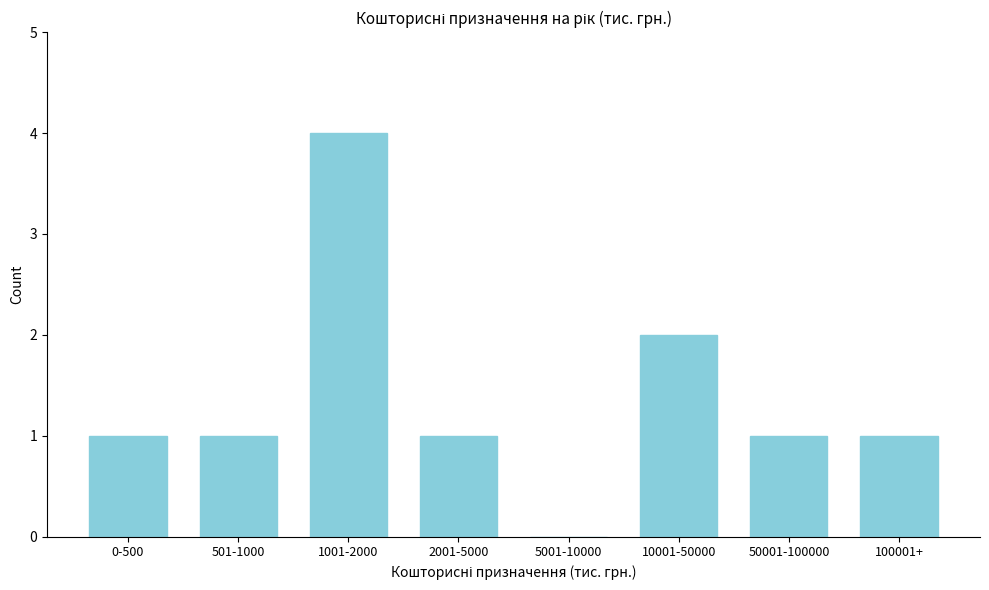

Reading left to right, list all the values displayed in this chart.

0-500=1	501-1000=1	1001-2000=4	2001-5000=1	5001-10000=0	10001-50000=2	50001-100000=1	100001+=1